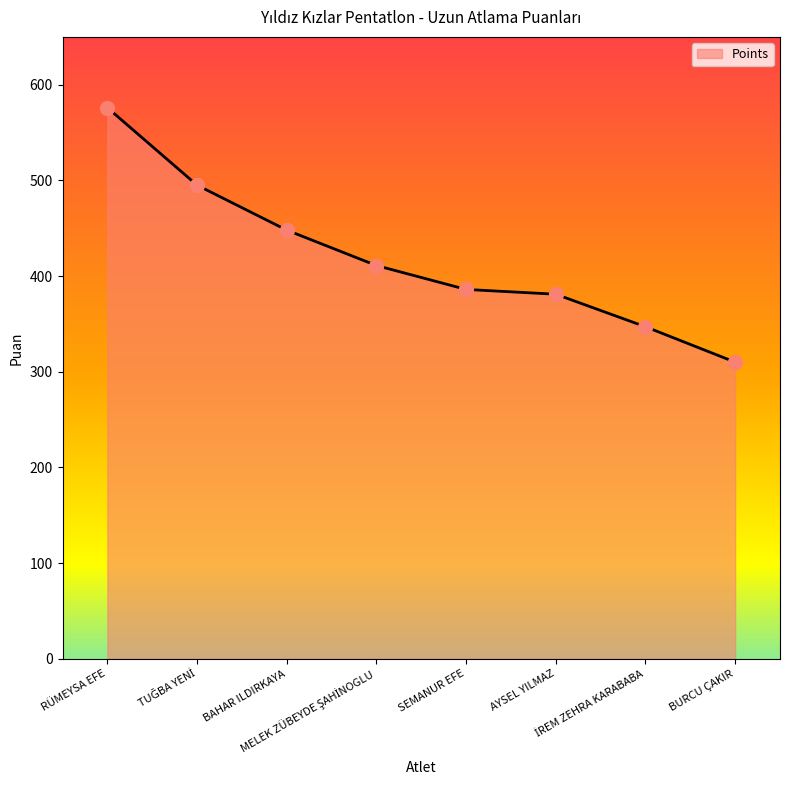

What is the greatest value displayed?

576